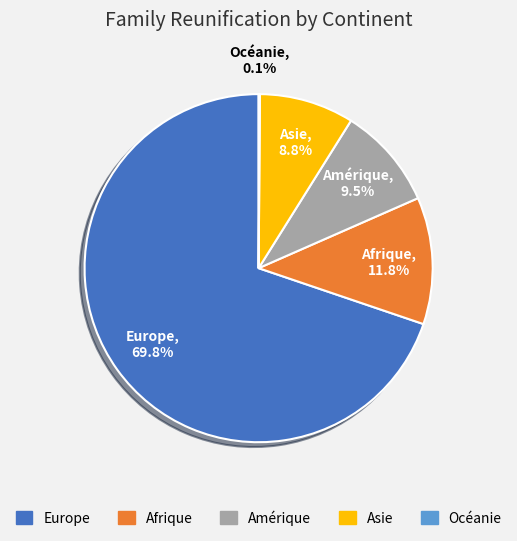

Approximately how many times larger is the value at Europe compared to Amérique?

7.3